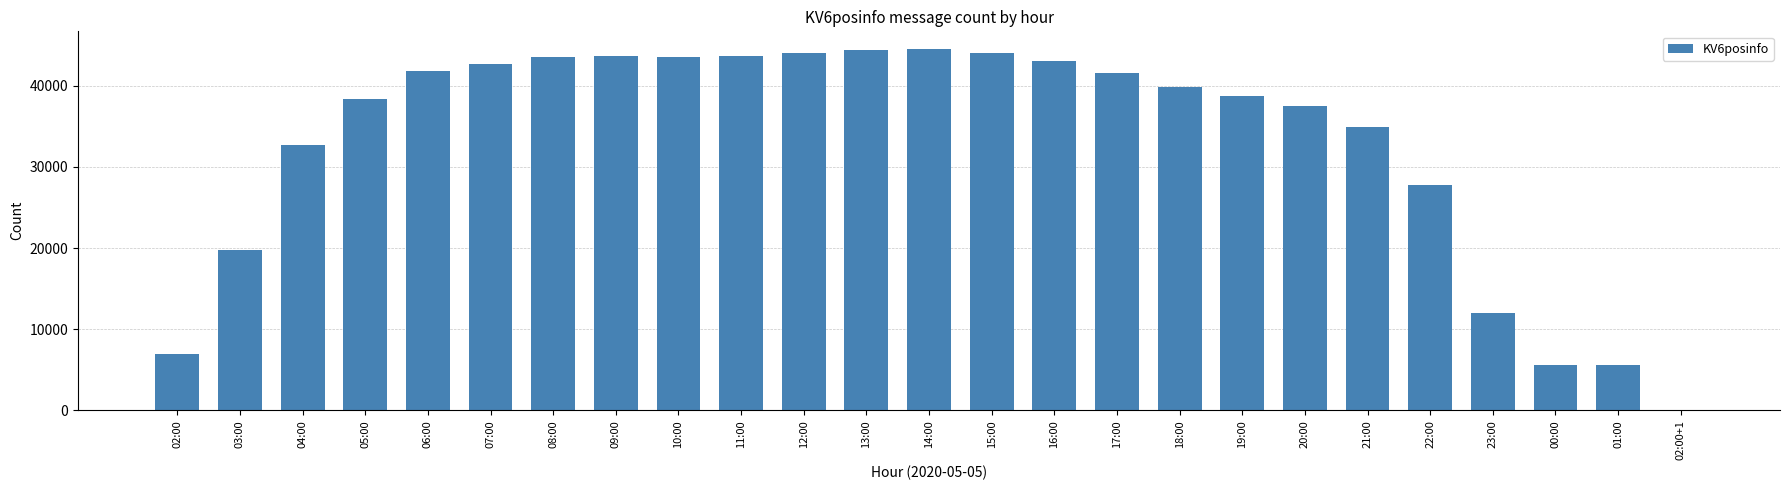

The value at 10:00 is 43546. True or false?

True